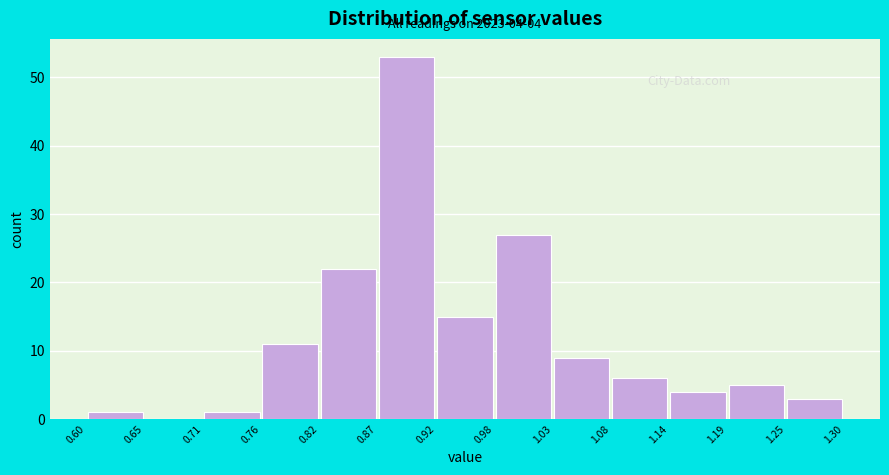

Over which range of the x-axis is the bar tallest?

0.87 to 0.92